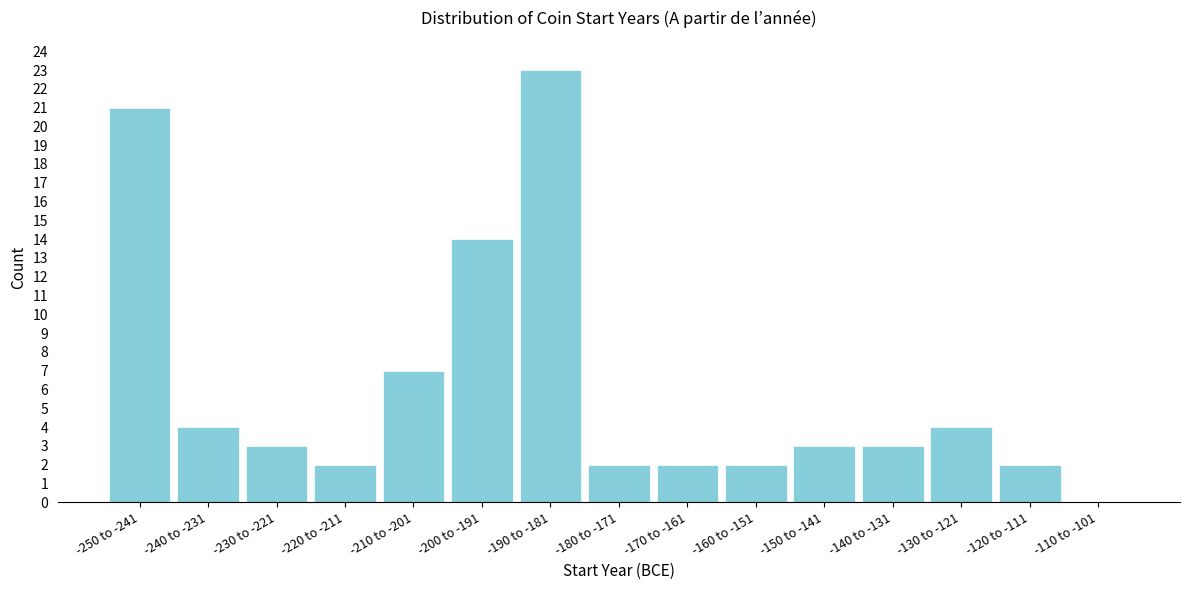

Reading left to right, extract all data points from this chart.

-250 to -241=21	-240 to -231=4	-230 to -221=3	-220 to -211=2	-210 to -201=7	-200 to -191=14	-190 to -181=23	-180 to -171=2	-170 to -161=2	-160 to -151=2	-150 to -141=3	-140 to -131=3	-130 to -121=4	-120 to -111=2	-110 to -101=0